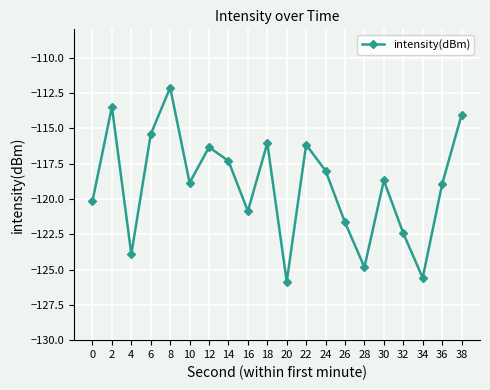

Is it true that the value at 8 is -161.8?

False